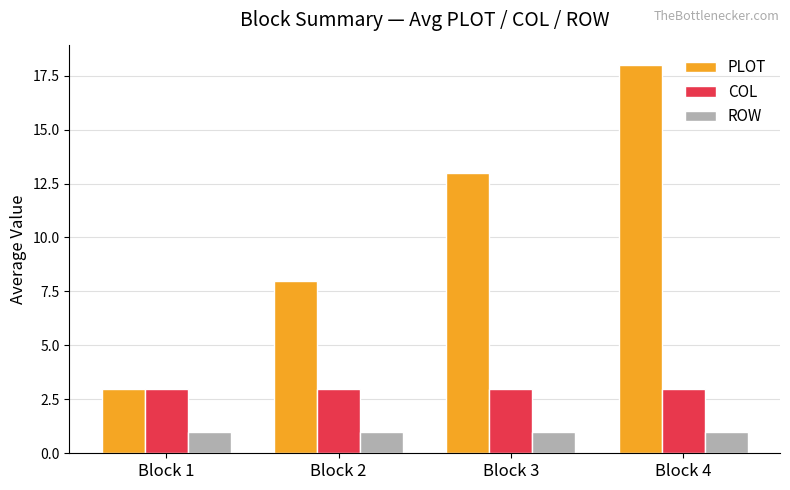

Are the bars grouped side by side (vs. stacked)?

Yes